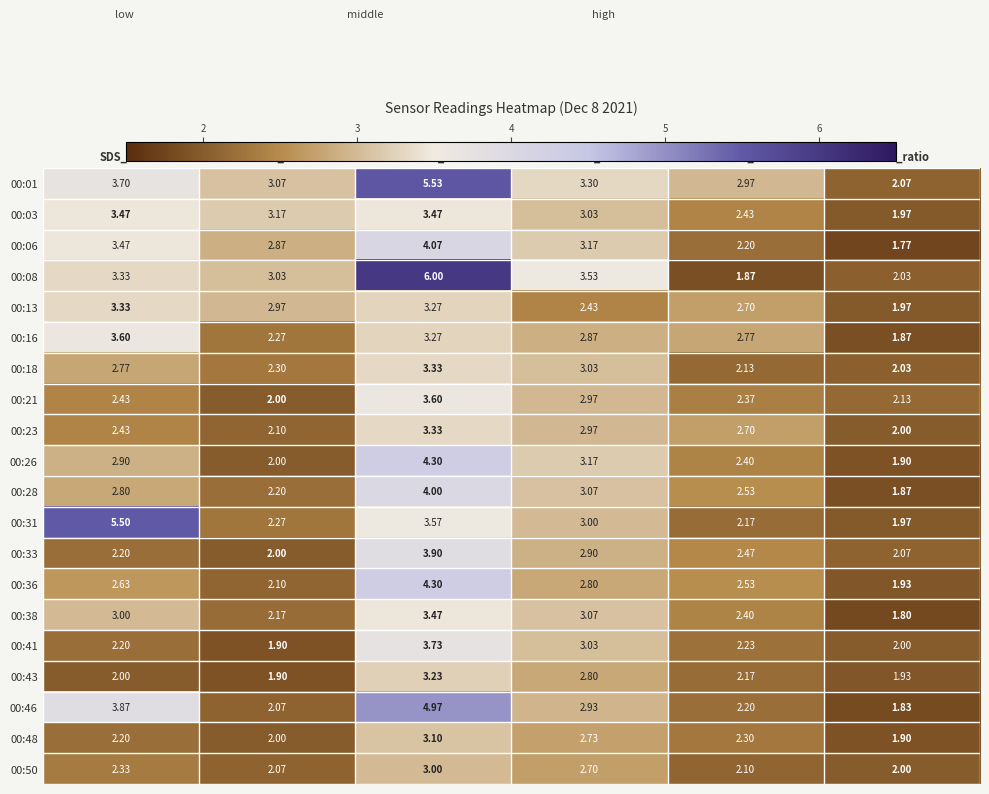

At which label is 00:16 closest to 2?

min_ratio